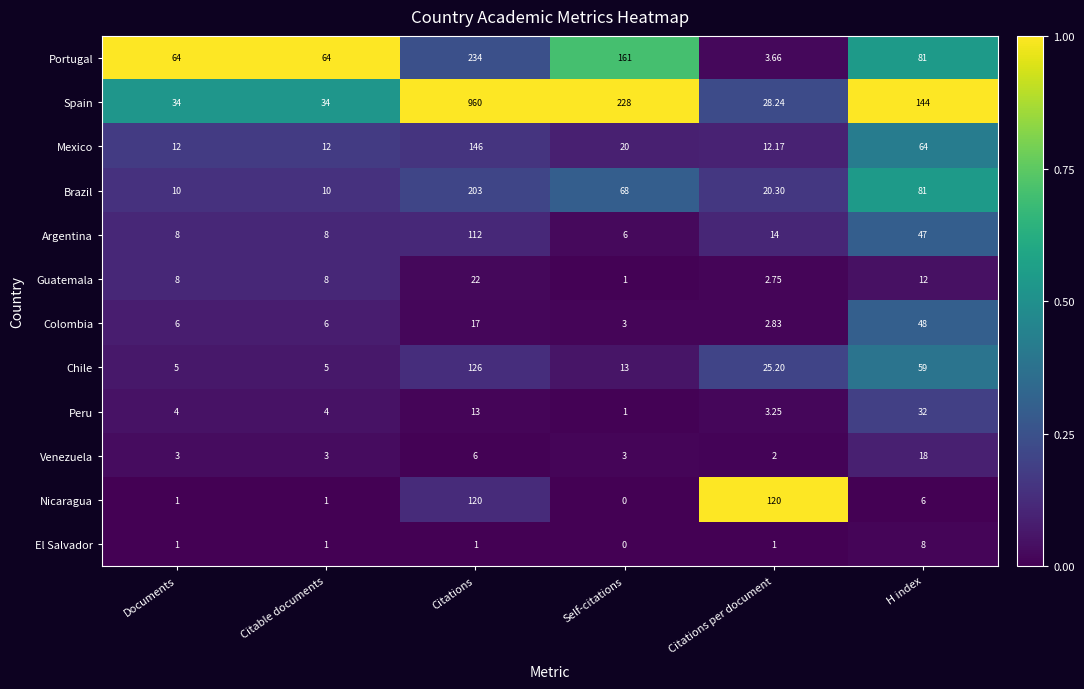

Between Documents and Citations per document, which series saw the biggest shift?

Nicaragua